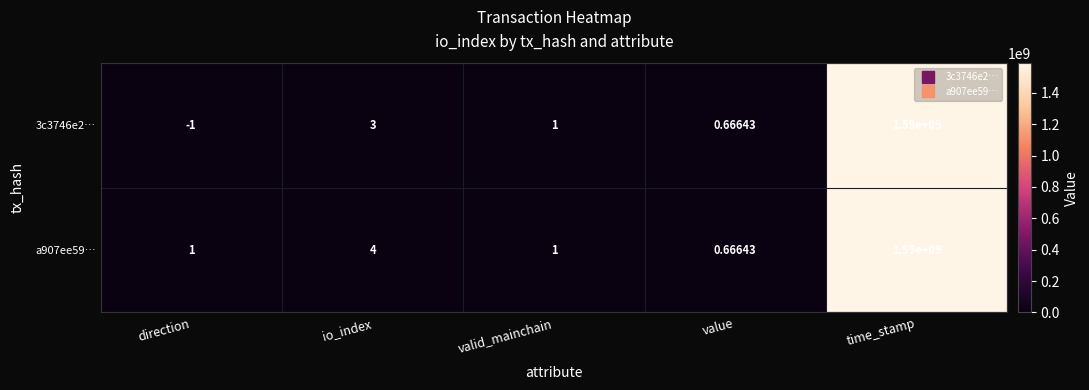

At which label does 3c3746e2… reach its minimum?

direction